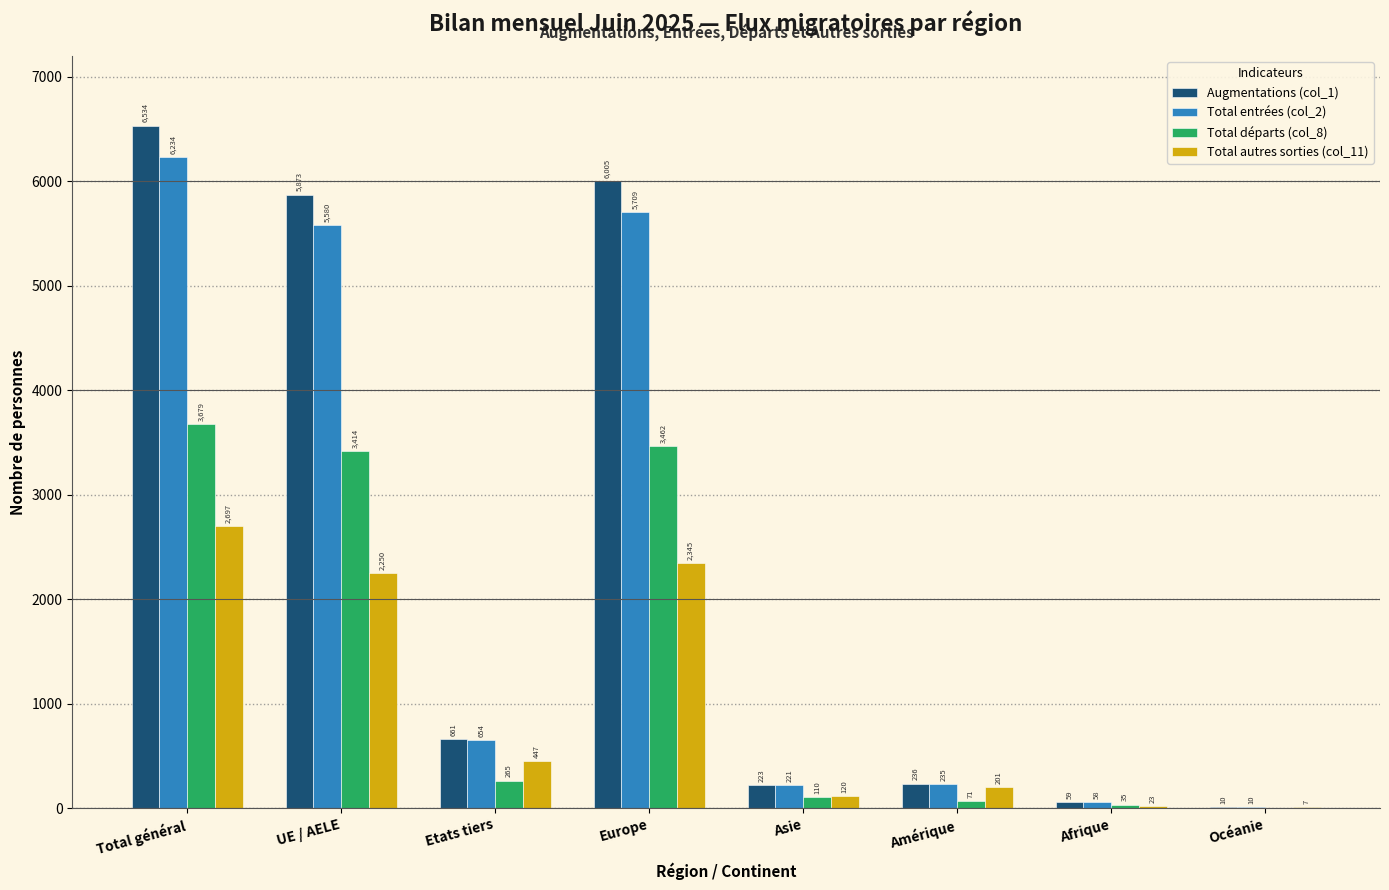

Which series changed the most between Asie and Amérique?

Total autres sorties (col_11)